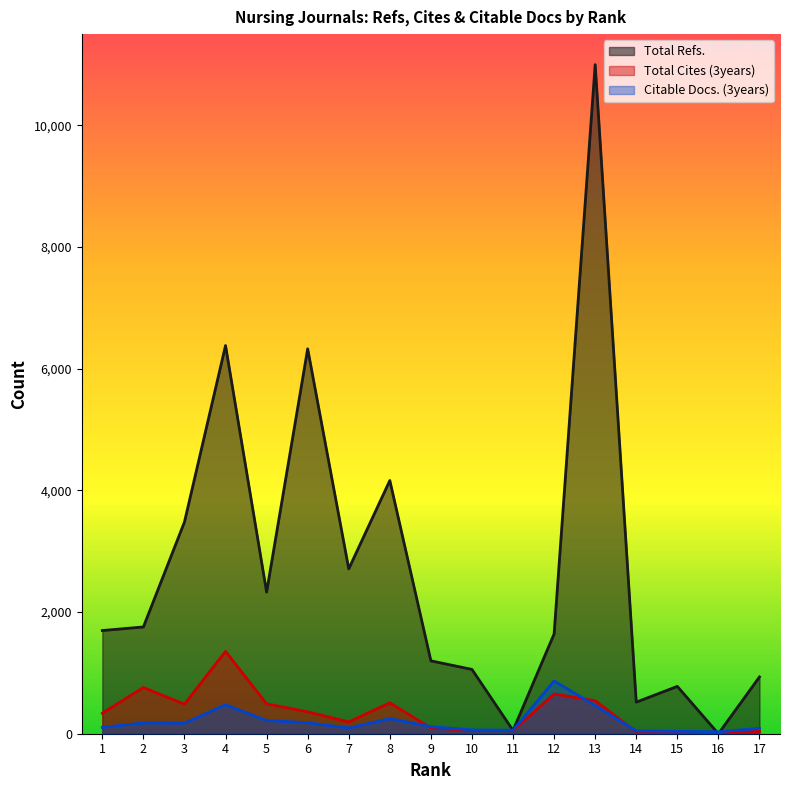

What is the total value across all series at 10?

1173